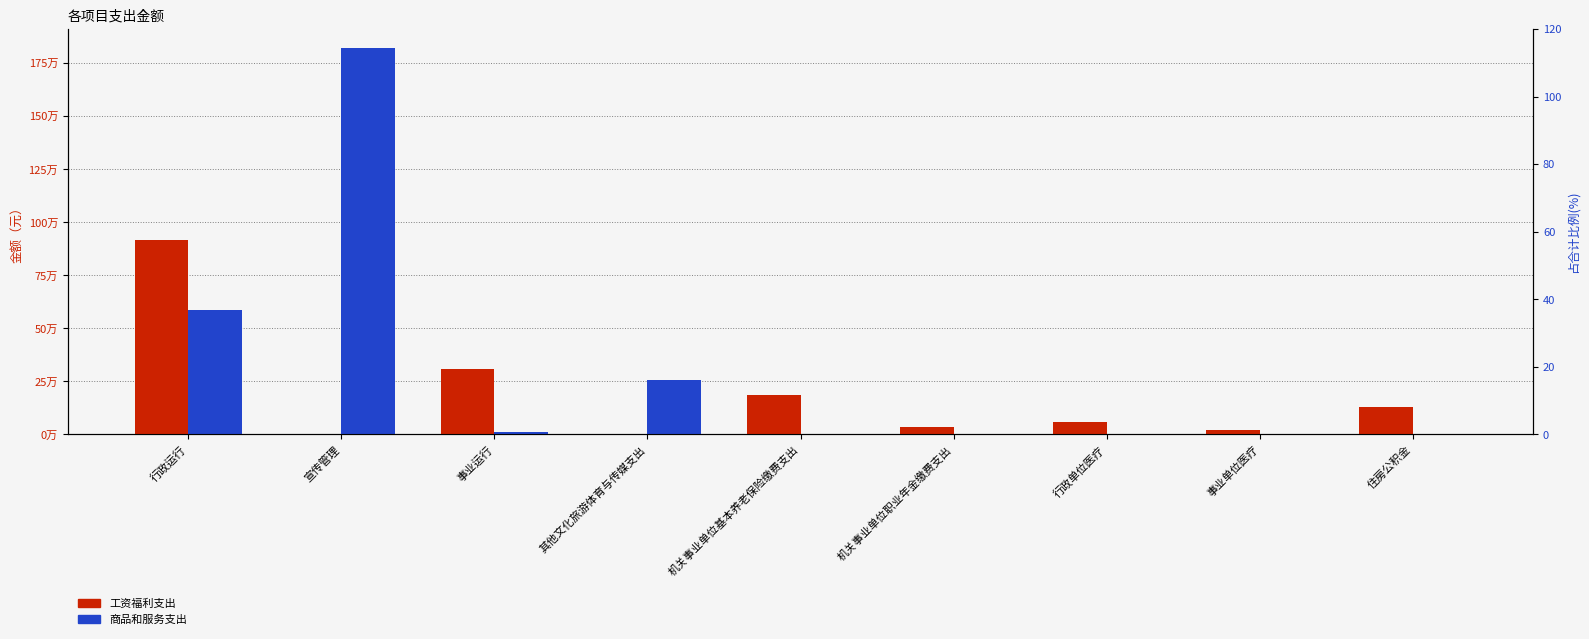

Which label corresponds to the smallest value in the chart?

宣传管理